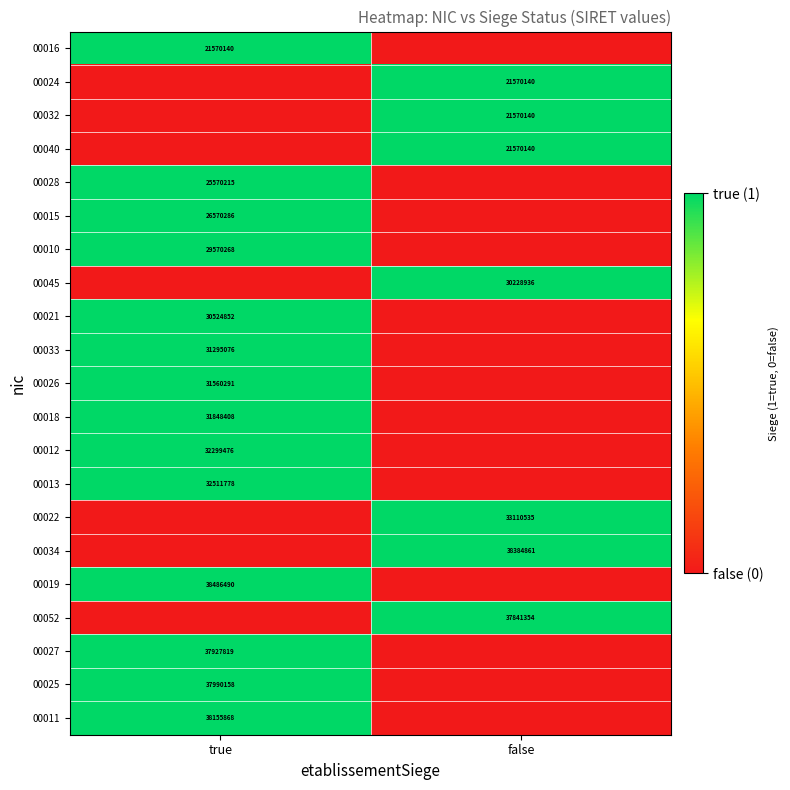

True or false: 00012 has a value of 52200468 at true.

False